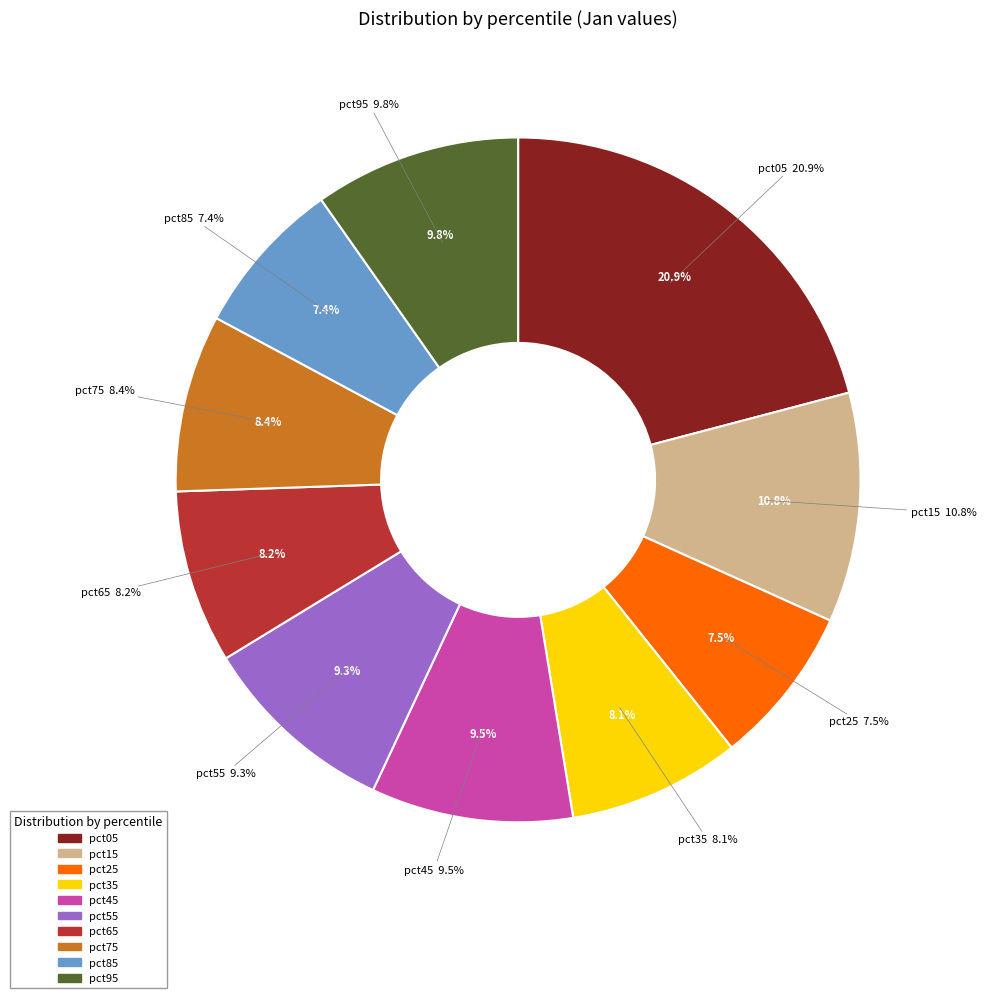

What is the smallest slice in the pie chart?

pct85